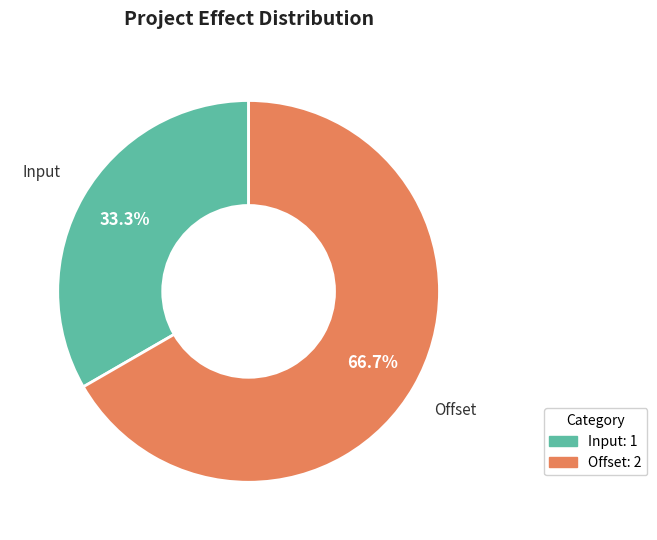

How much of the chart is everything except Input: 1?

66.7%